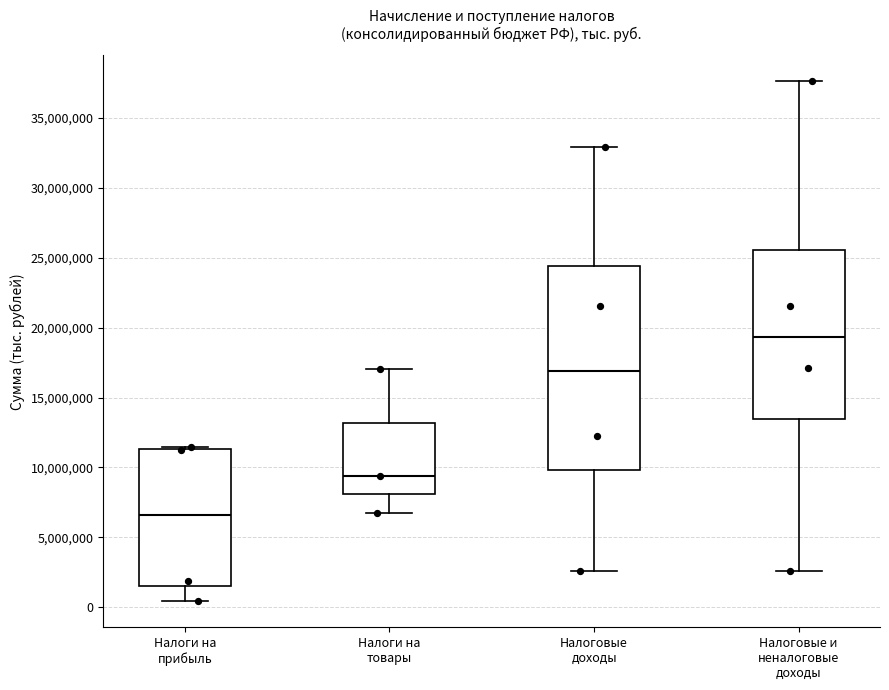

Where is the upper edge of the box for Налоги на товары on the y-axis? The values are not printed on the chart, so give them approximately, as read against the axis.

13000000